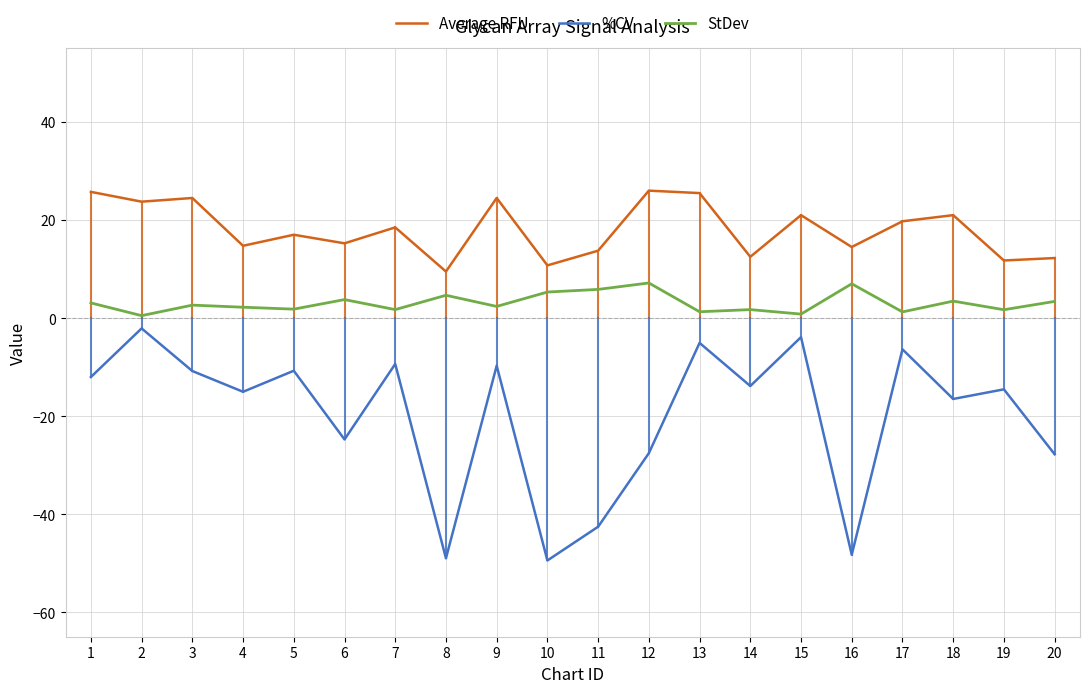

The Average RFU series shows 7.4 at 5. True or false?

False